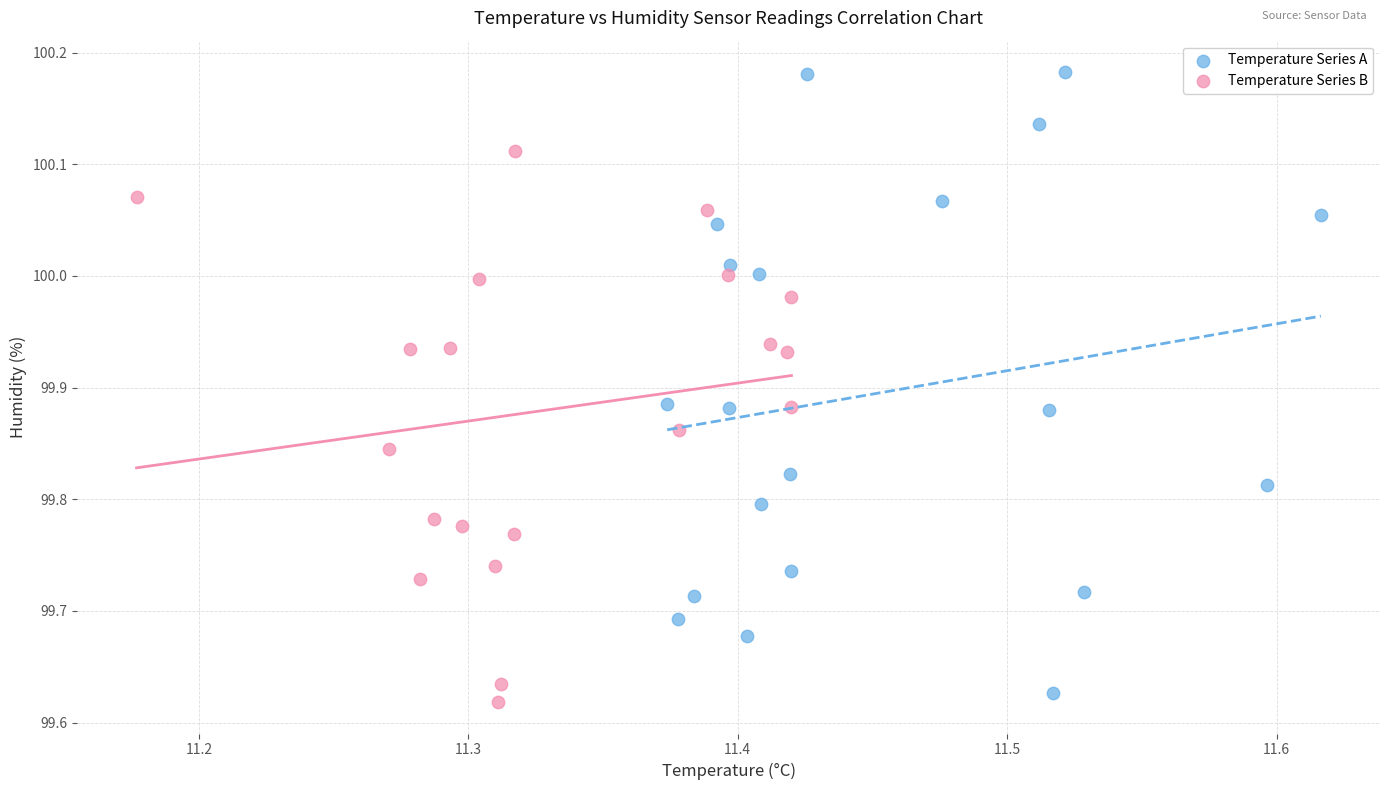

Which series reaches the maximum Y coordinate?

Temperature Series A